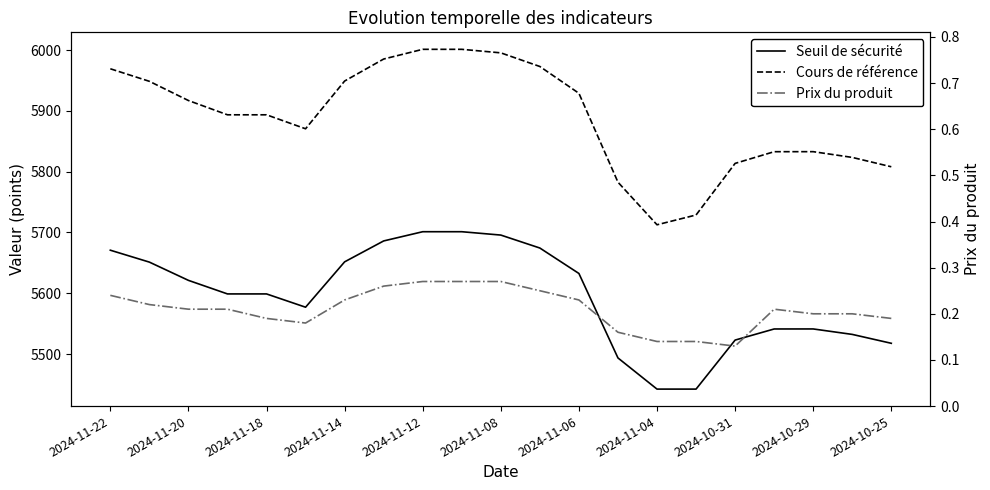

How many lines are shown in the chart?

3